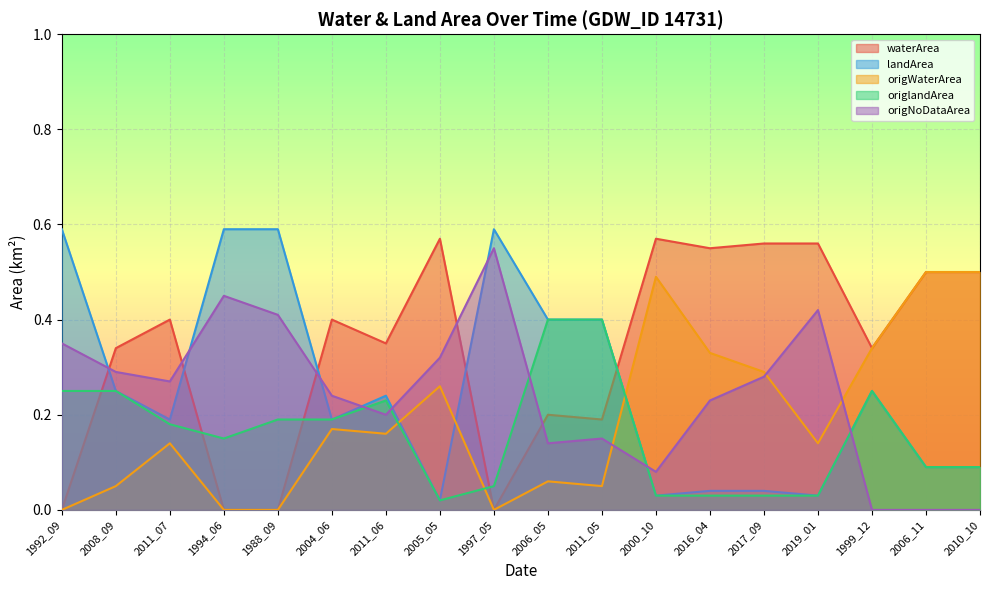

List the series in order of their peak value, lowest first.

origlandArea, origWaterArea, origNoDataArea, waterArea, landArea